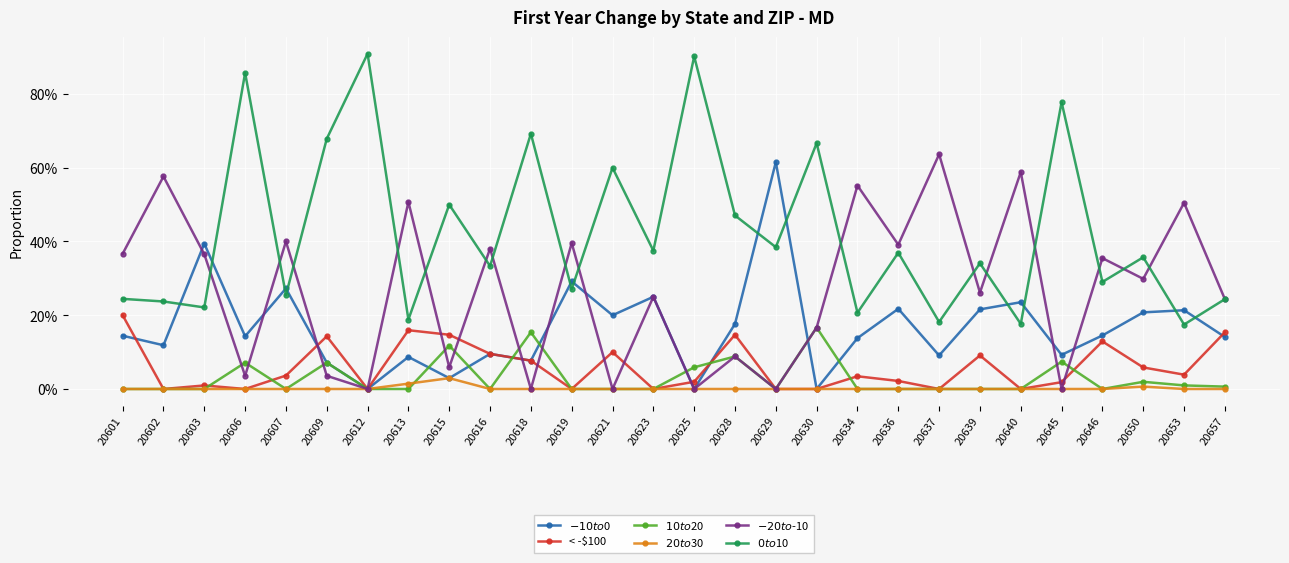

True or false: $10 to $20 has a value of -0.1 at 20646.

False